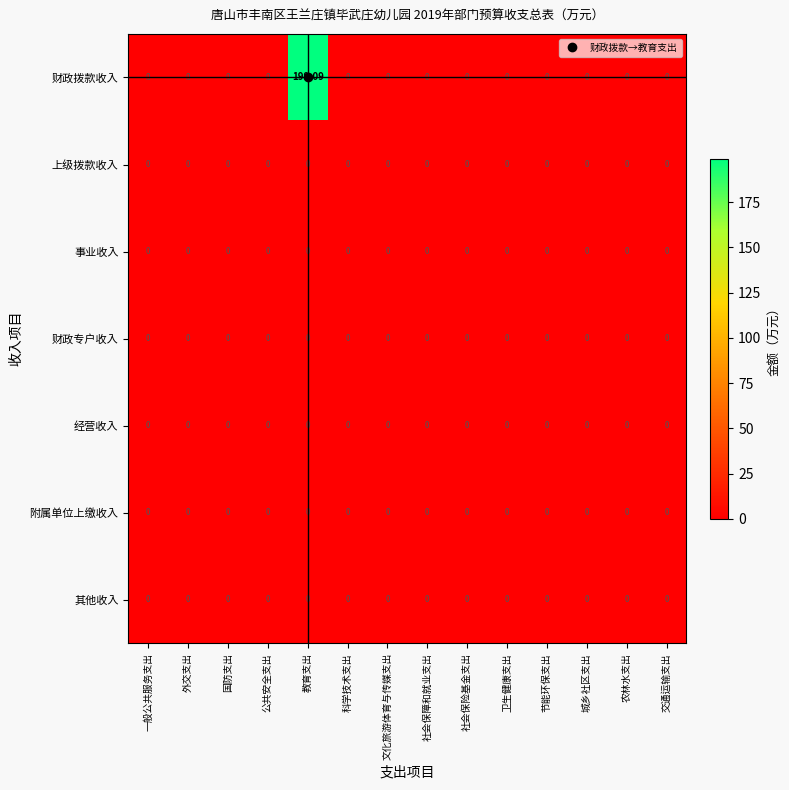

Which series has the largest range (max minus min)?

财政拨款收入